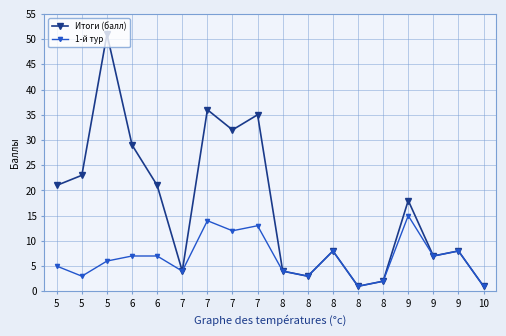

What are all the series names shown in the legend?

Итоги (балл), 1-й тур